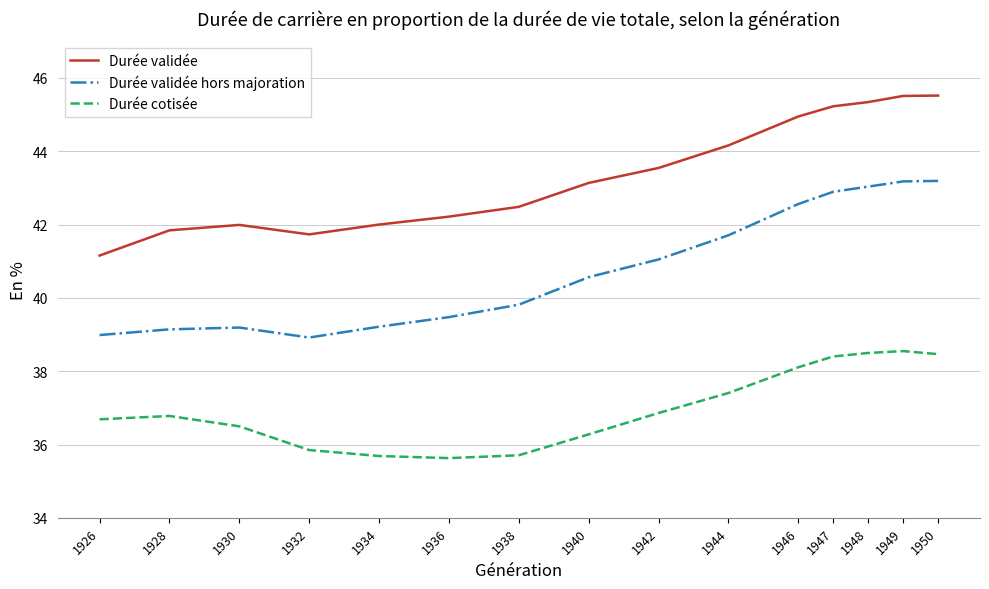

What is the highest value of the Durée validée series?

45.5